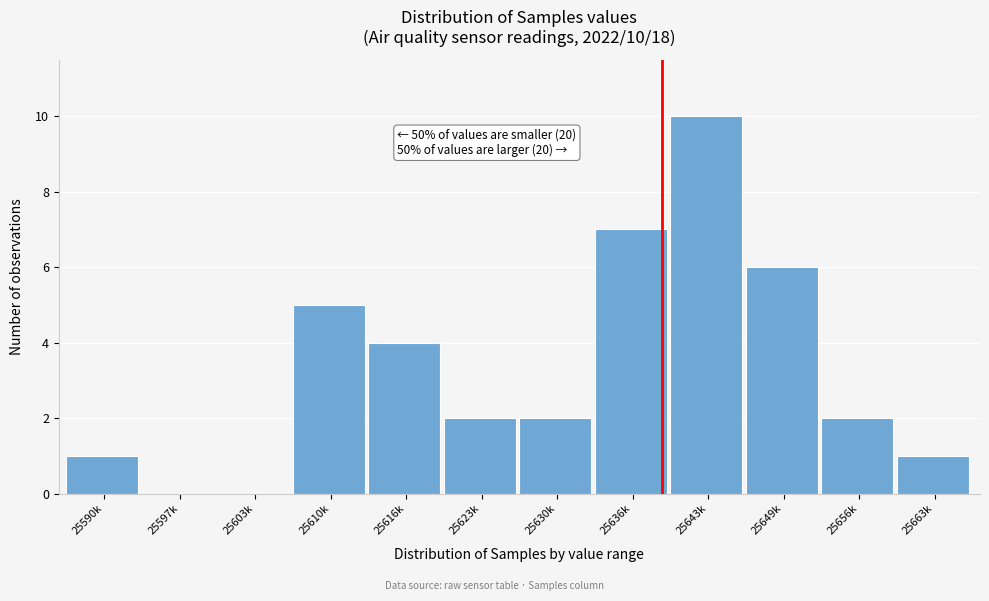

Reading left to right, extract all data points from this chart.

25590k=1	25597k=0	25603k=0	25610k=5	25616k=4	25623k=2	25630k=2	25636k=7	25643k=10	25649k=6	25656k=2	25663k=1